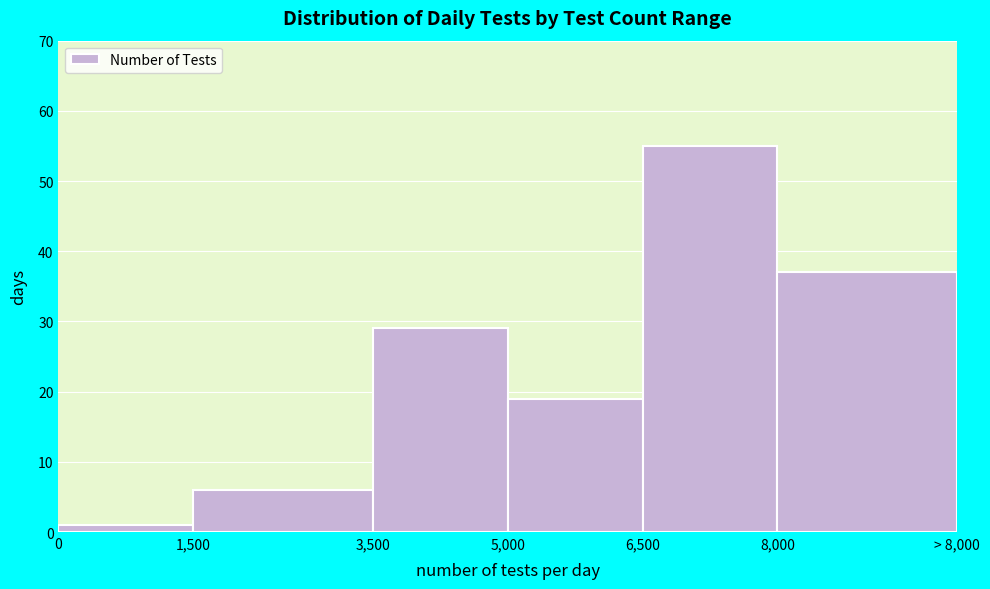

Reading left to right, what are all the values shown in this chart?

0=1	1,500=6	3,500=29	5,000=19	6,500=55	8,000=37